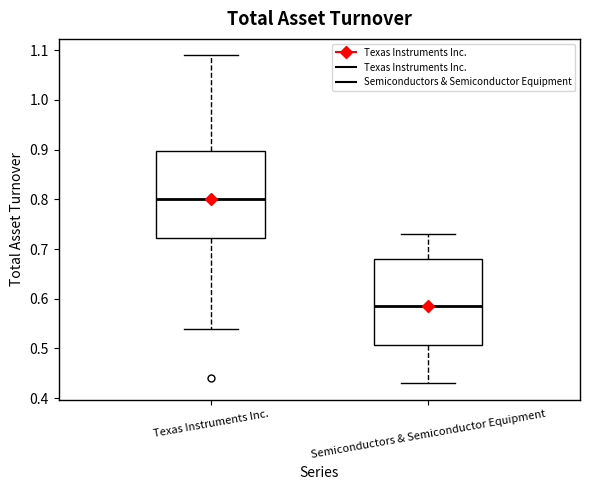

Reading left to right, read every box against the y-axis: the position of its median line, the range the box covers, and the ends of its whiskers. The values are not printed on the chart, so give them approximately, as read against the axis.

Texas Instruments Inc.: median 0.80, box 0.72 to 0.90, whiskers 0.54 to 1.09
Semiconductors & Semiconductor Equipment: median 0.59, box 0.51 to 0.68, whiskers 0.43 to 0.73